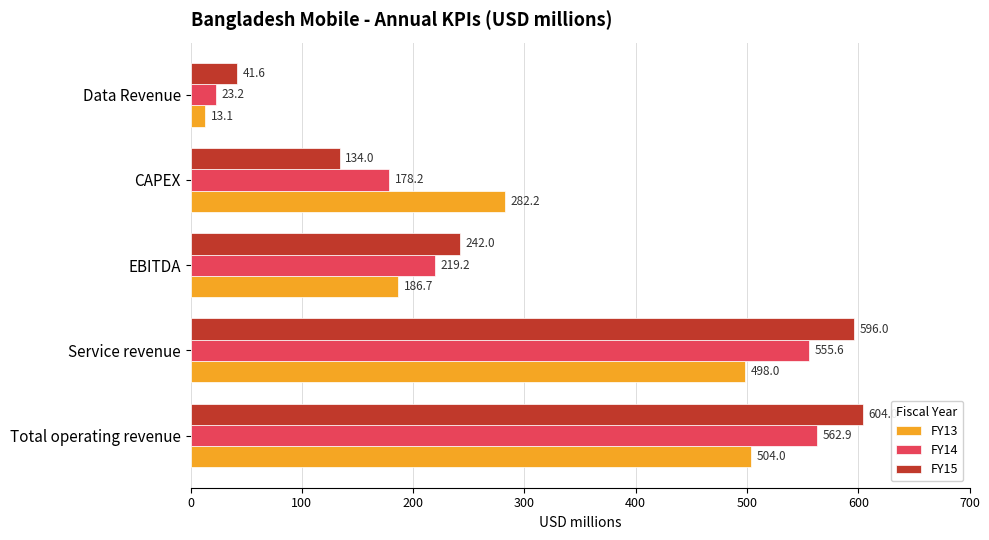

Which category has the highest value in the FY15 series?

Total operating revenue